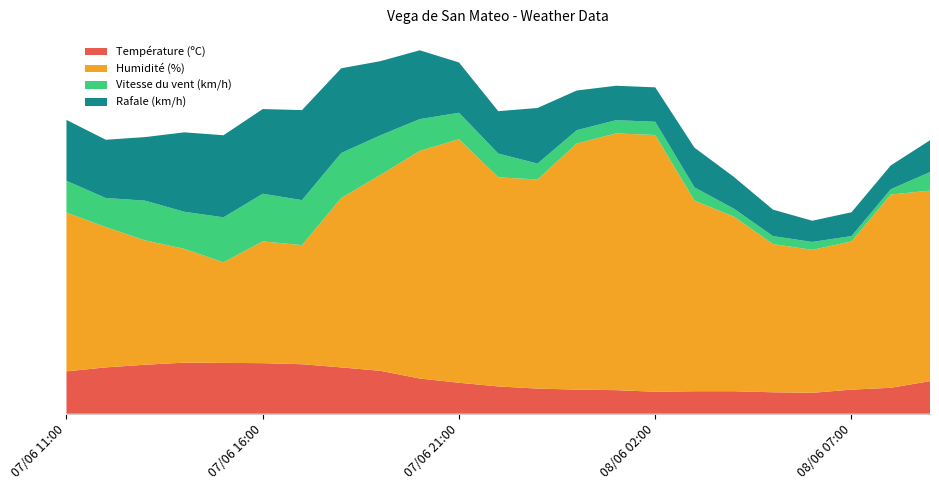

Reading left to right, transcribe all the data shown in this chart.

Température (ºC): 07/06 11:00=16.0	07/06 12:00=17.5	07/06 13:00=18.5	07/06 14:00=19.3	07/06 15:00=19.2	07/06 16:00=19.1	07/06 17:00=18.7	07/06 18:00=17.5	07/06 19:00=16.2	07/06 20:00=13.3	07/06 21:00=11.7	07/06 22:00=10.3	07/06 23:00=9.5	08/06 00:00=9.1	08/06 01:00=8.9	08/06 02:00=8.3	08/06 03:00=8.5	08/06 04:00=8.5	08/06 05:00=8.1	08/06 06:00=7.9	08/06 07:00=9.1	08/06 08:00=9.8	08/06 09:00=12.3
Humidité (%): 07/06 11:00=60.0	07/06 12:00=53.0	07/06 13:00=47.0	07/06 14:00=43.0	07/06 15:00=38.0	07/06 16:00=46.0	07/06 17:00=45.0	07/06 18:00=64.0	07/06 19:00=74.0	07/06 20:00=86.0	07/06 21:00=92.0	07/06 22:00=79.0	07/06 23:00=79.0	08/06 00:00=93.0	08/06 01:00=97.0	08/06 02:00=97.0	08/06 03:00=72.0	08/06 04:00=66.0	08/06 05:00=56.0	08/06 06:00=54.0	08/06 07:00=56.0	08/06 08:00=73.0	08/06 09:00=72.0
Vitesse du vent (km/h): 07/06 11:00=12.0	07/06 12:00=11.0	07/06 13:00=15.0	07/06 14:00=14.0	07/06 15:00=17.0	07/06 16:00=18.0	07/06 17:00=17.0	07/06 18:00=17.0	07/06 19:00=15.0	07/06 20:00=12.0	07/06 21:00=10.0	07/06 22:00=9.0	07/06 23:00=6.0	08/06 00:00=5.0	08/06 01:00=5.0	08/06 02:00=5.0	08/06 03:00=5.0	08/06 04:00=3.0	08/06 05:00=3.0	08/06 06:00=3.0	08/06 07:00=2.0	08/06 08:00=2.0	08/06 09:00=7.0
Rafale (km/h): 07/06 11:00=23.0	07/06 12:00=22.0	07/06 13:00=24.0	07/06 14:00=30.0	07/06 15:00=31.0	07/06 16:00=32.0	07/06 17:00=34.0	07/06 18:00=32.0	07/06 19:00=28.0	07/06 20:00=26.0	07/06 21:00=19.0	07/06 22:00=16.0	07/06 23:00=21.0	08/06 00:00=15.0	08/06 01:00=13.0	08/06 02:00=13.0	08/06 03:00=15.0	08/06 04:00=12.0	08/06 05:00=10.0	08/06 06:00=8.0	08/06 07:00=9.0	08/06 08:00=9.0	08/06 09:00=12.0